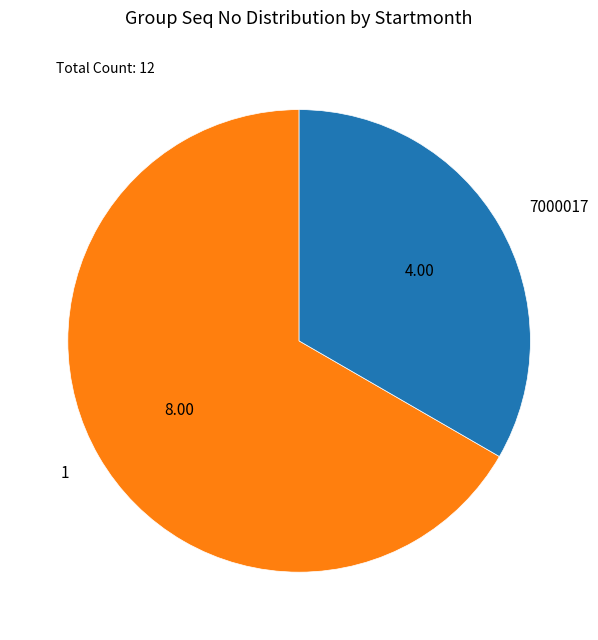

Is the sum of 1 and 7000017 greater than half?

Yes